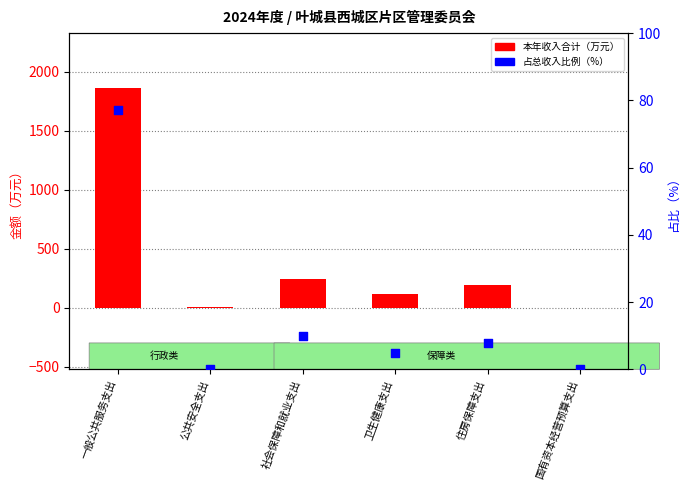

At how many categories does at least one series exceed 1435?

1